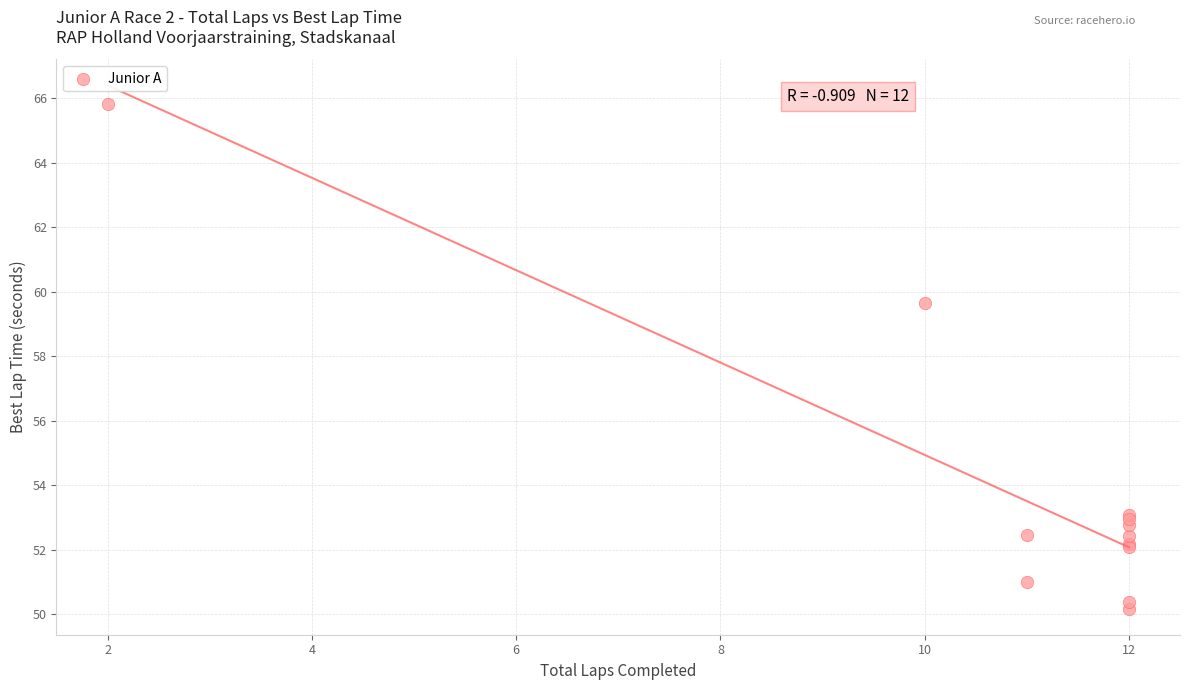

What Y value in the scatter plot is closest to 57?

59.6